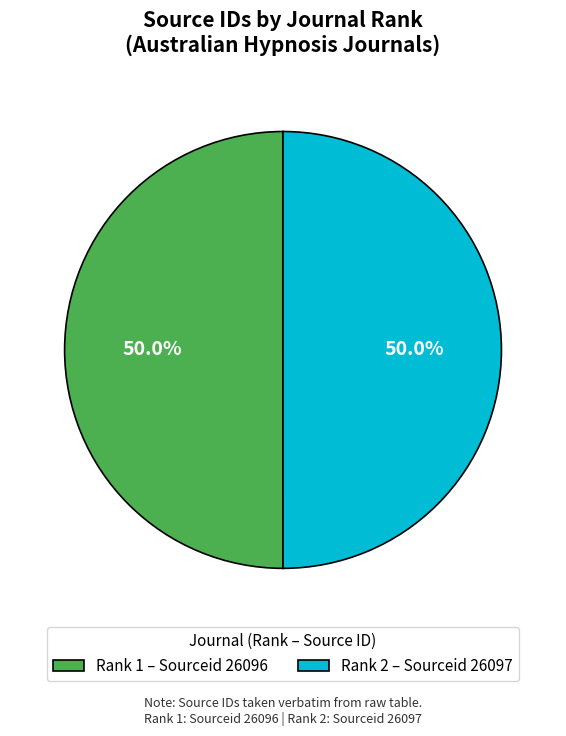

What percentage do Rank 1 – Sourceid 26096 and Rank 2 – Sourceid 26097 together represent?

100.0%